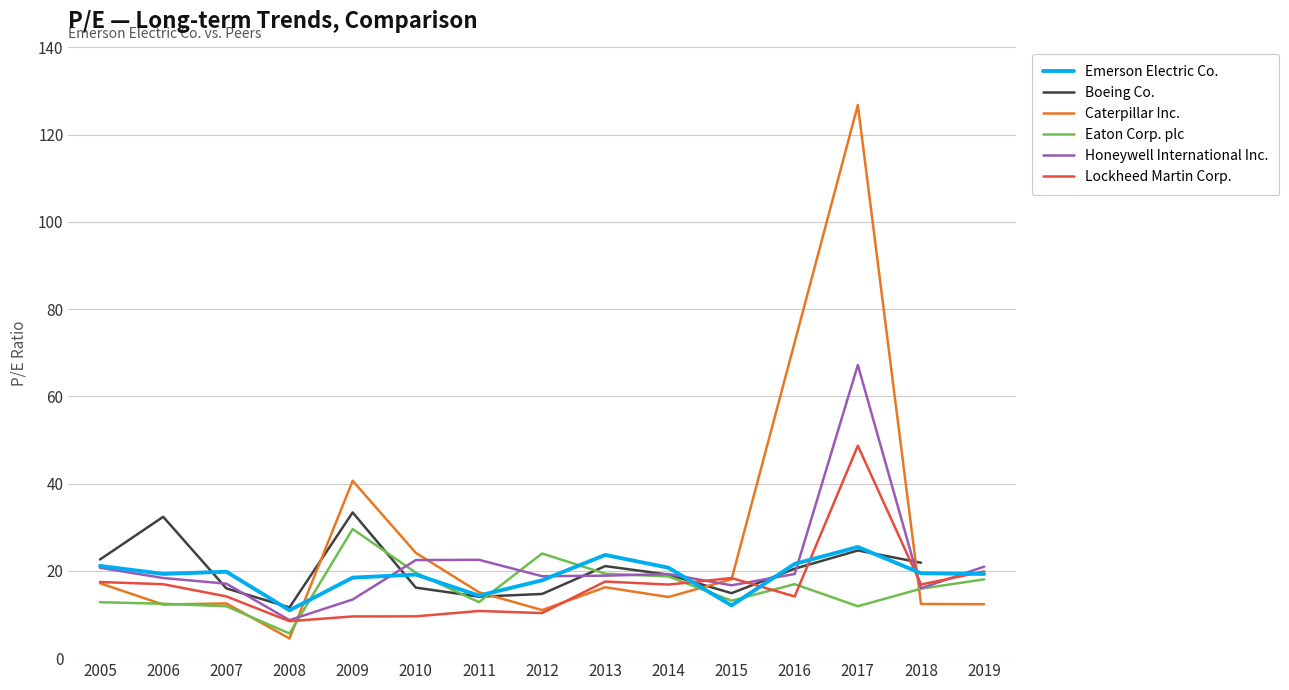

True or false: Lockheed Martin Corp. has a value of 9.6 at 2010.

True